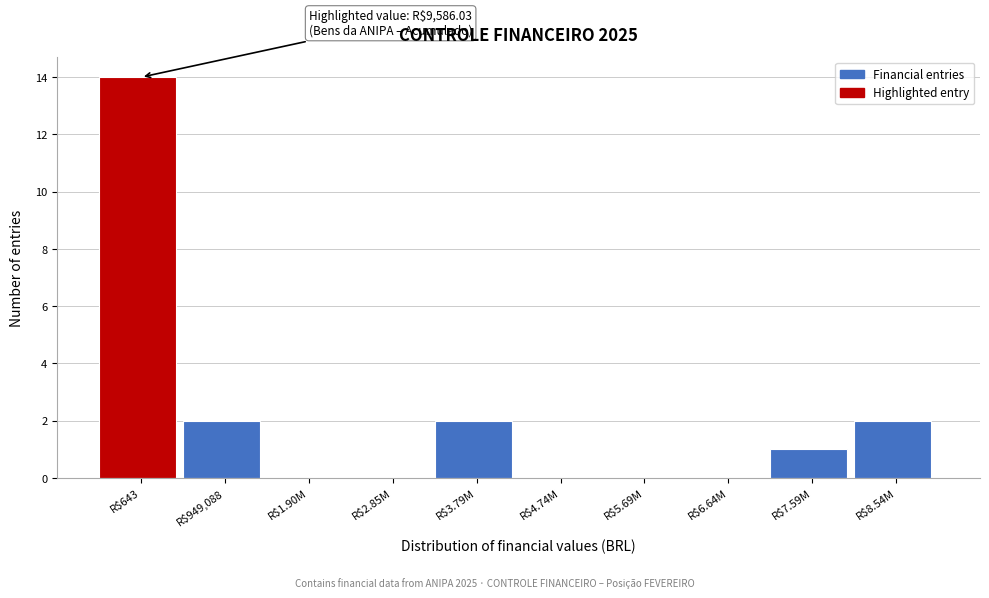

The value at R$643 is 14. True or false?

True